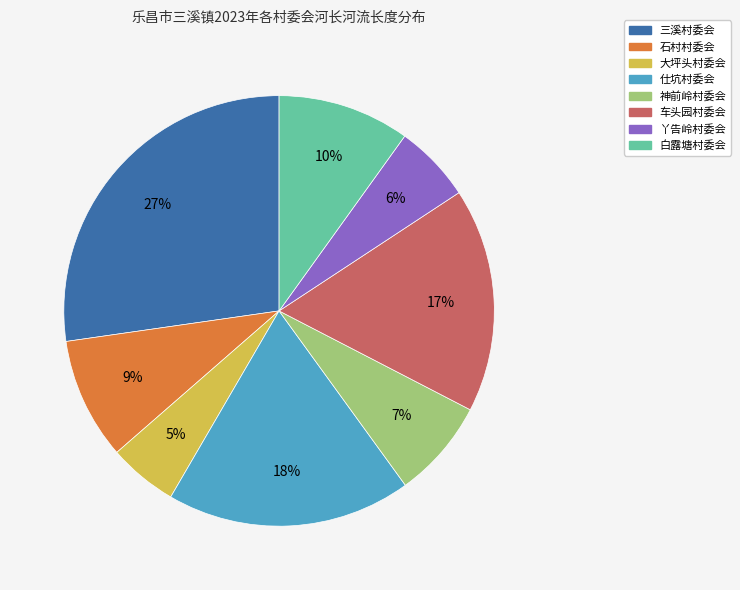

Which slice is the smallest?

大坪头村委会